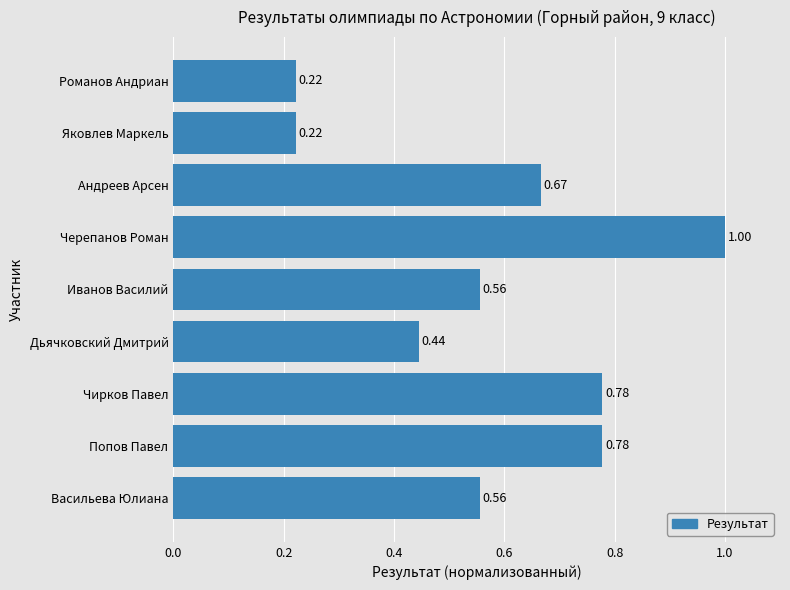

At which category does the chart reach its peak across all series?

Черепанов Роман